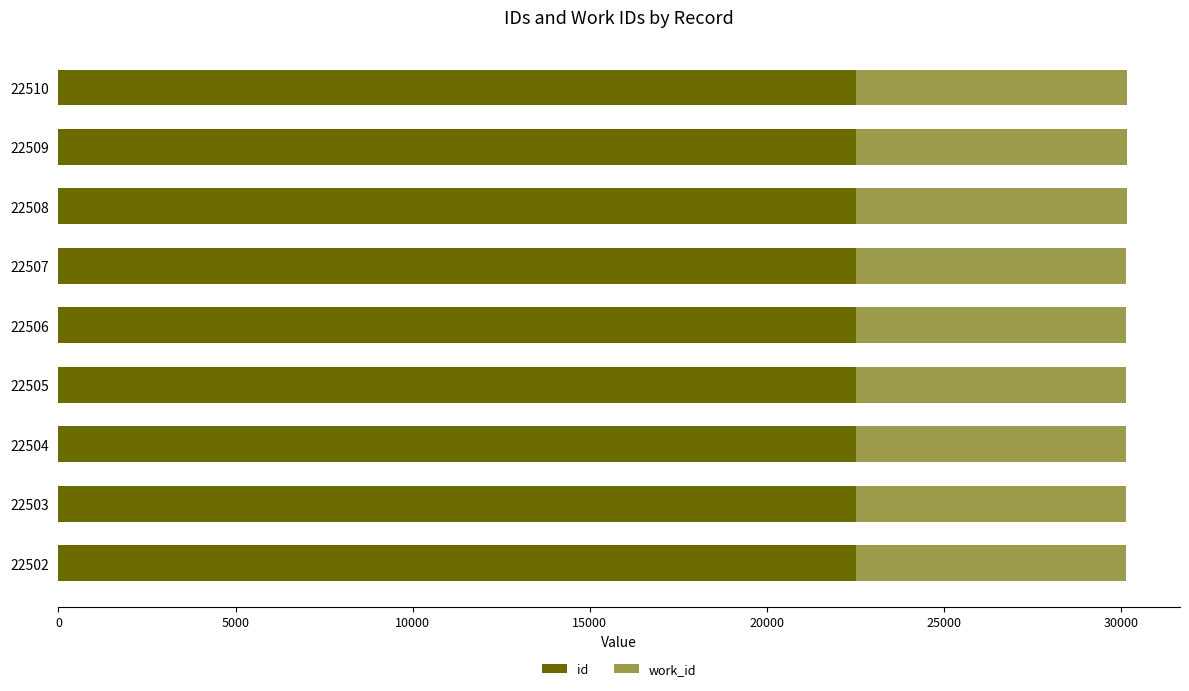

True or false: id has a value of 29851 at 22510.

False